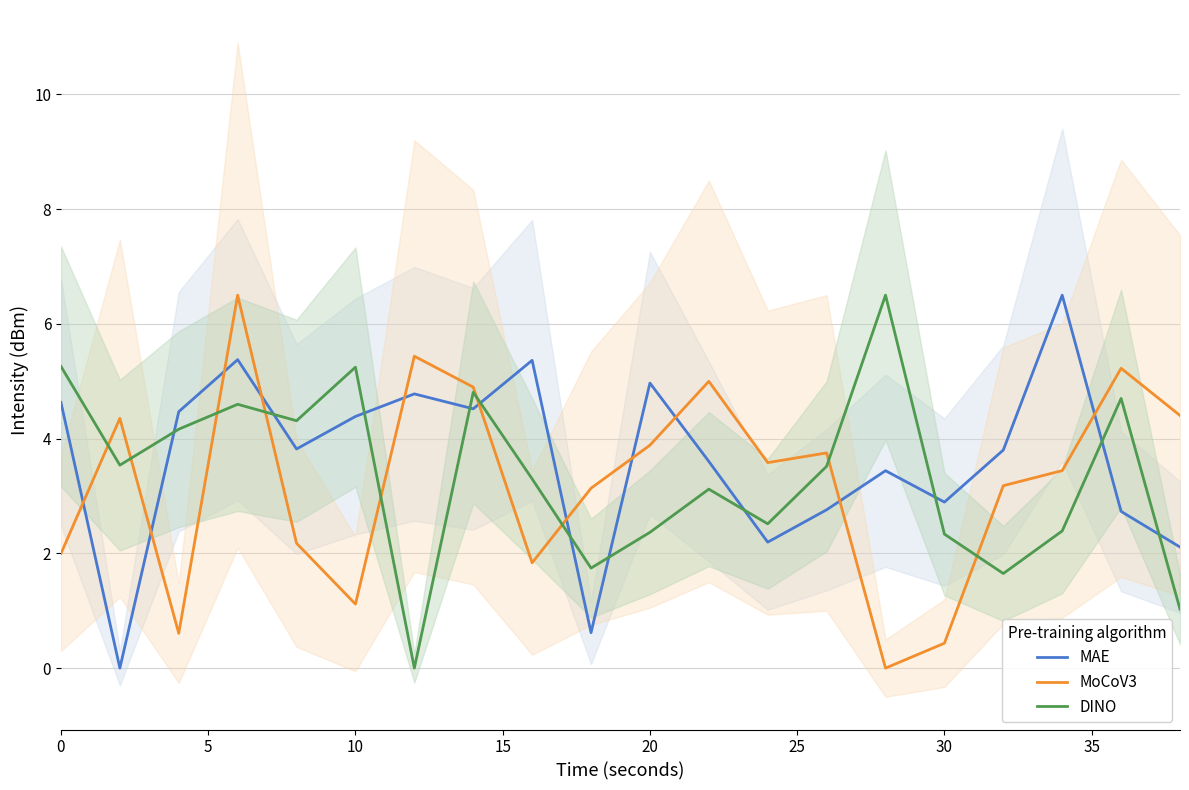

True or false: DINO has a value of 1.4 at 30.

False